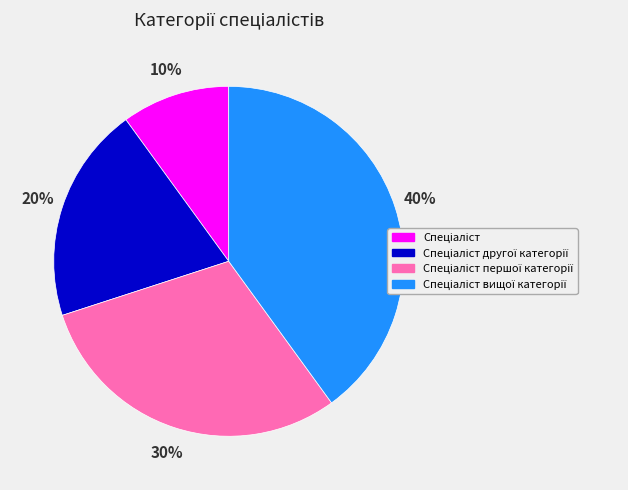

Does any single category account for the majority?

No